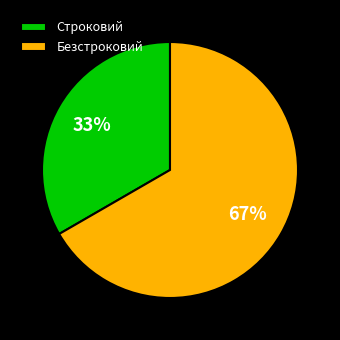

What percentage is the Безстроковий slice, to the nearest percent?

67%